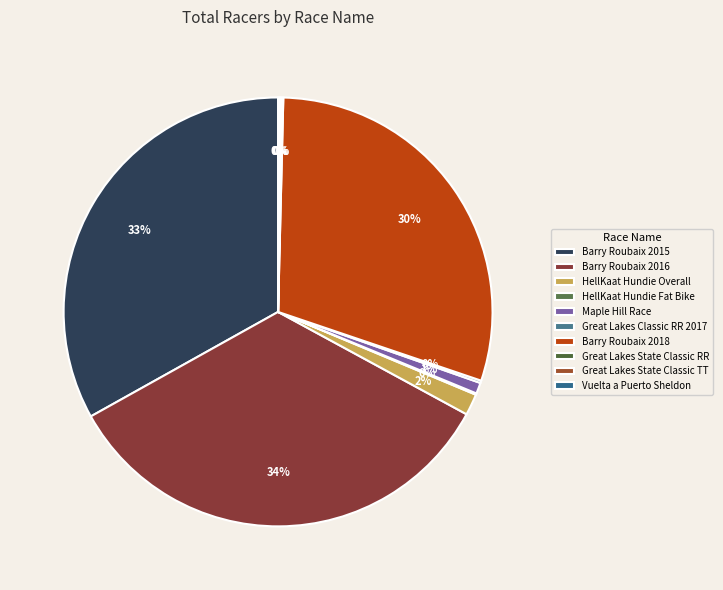

Between Great Lakes State Classic RR and Barry Roubaix 2015, which is larger?

Barry Roubaix 2015